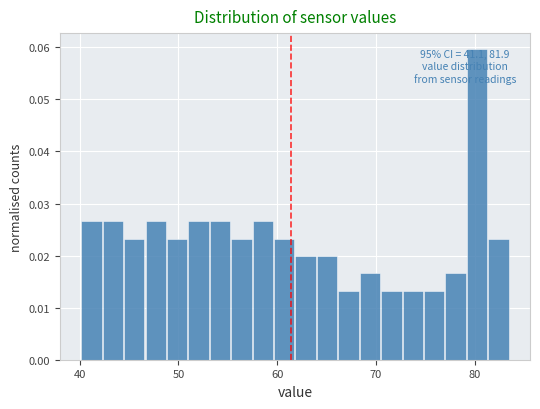

Read against the x-axis, roughly where is the centre of the tallest bar?

80